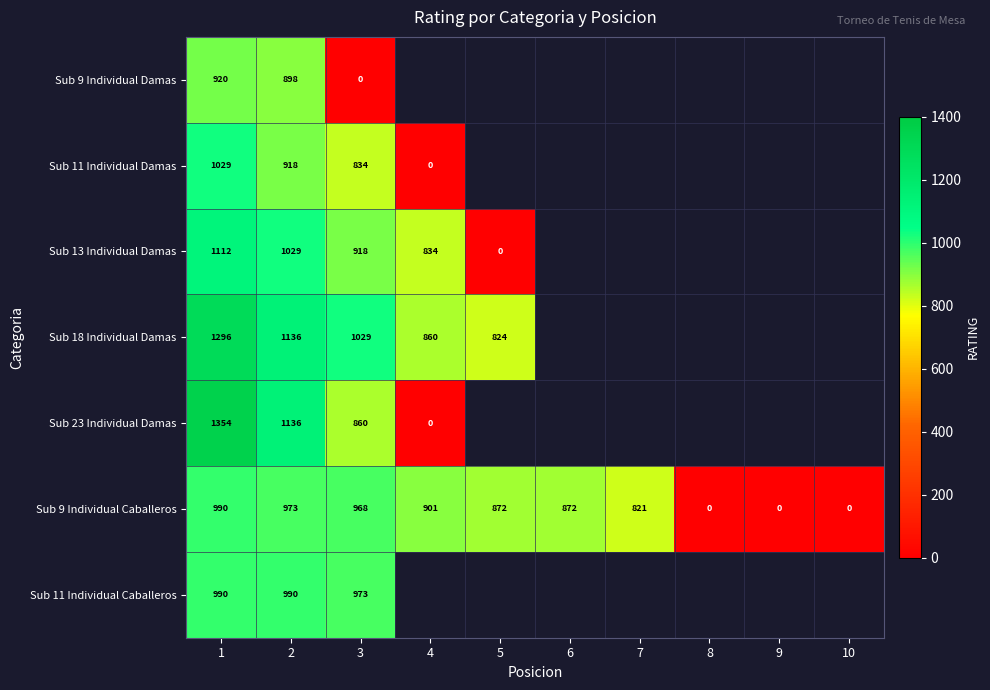

What is the difference between the Sub 9 Individual Caballeros values at 6 and 8?

872